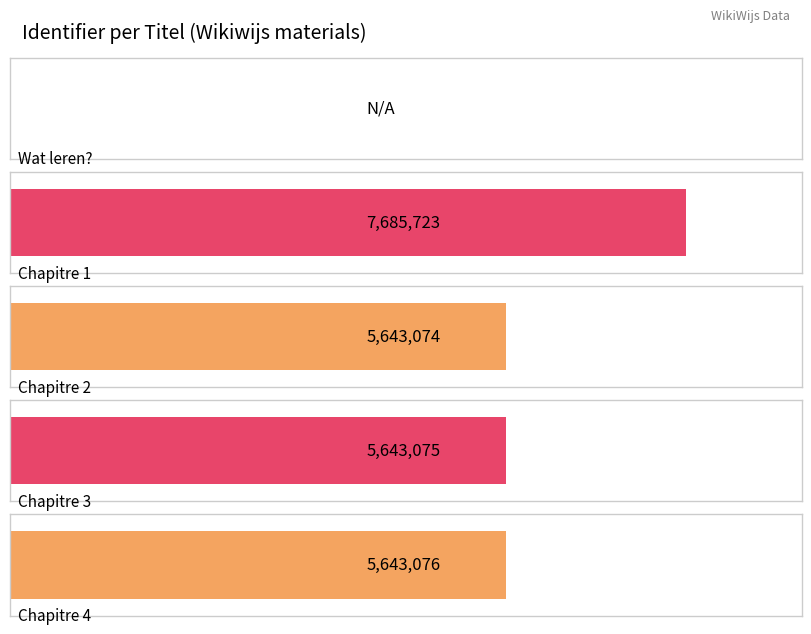

What is the label of the 5th bar from the right?

Wat leren?